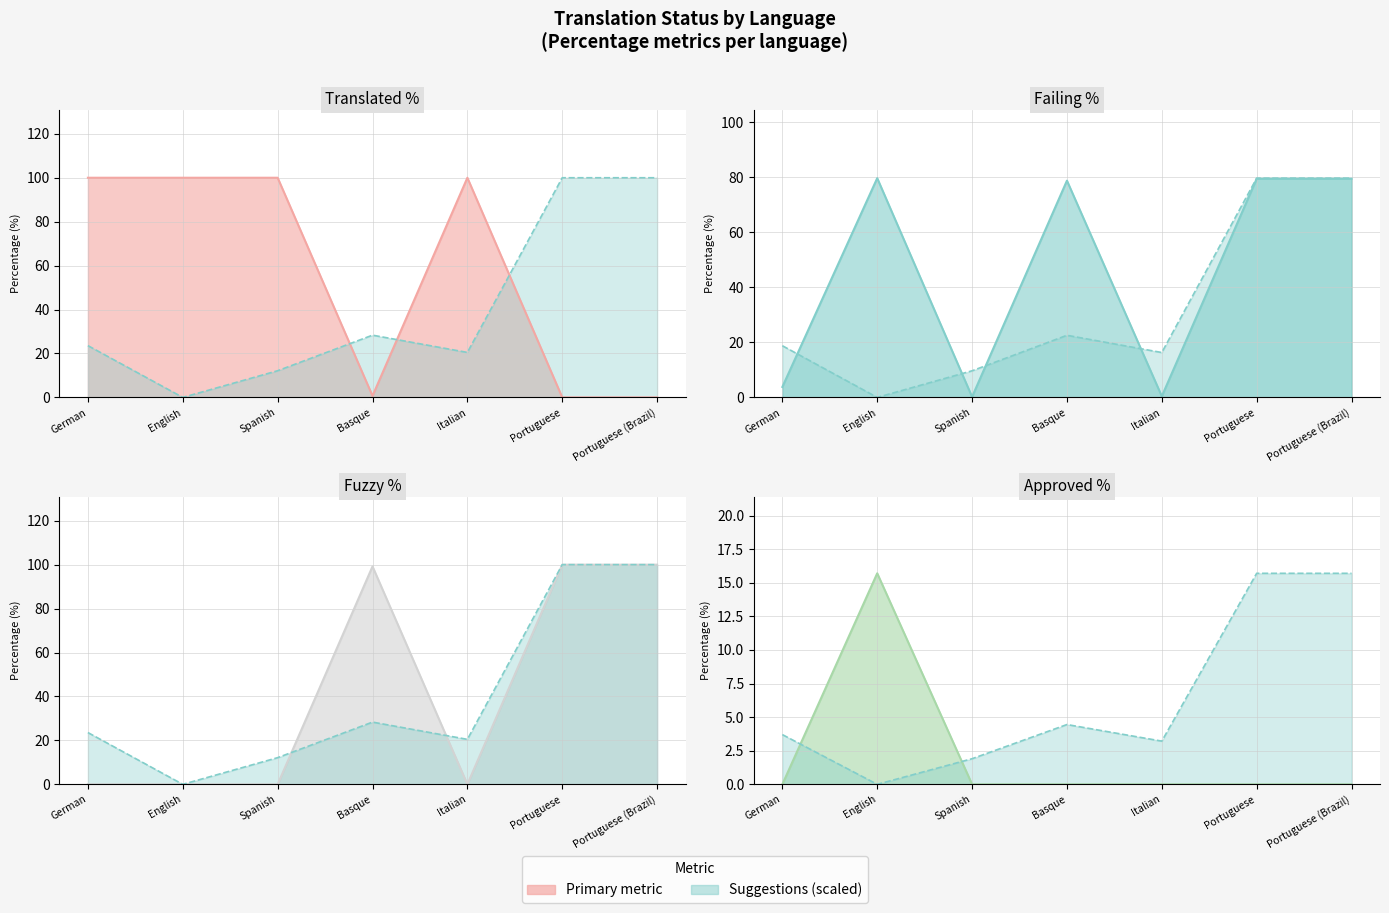

What is the total value across all series at Portuguese (Brazil)?

195.2